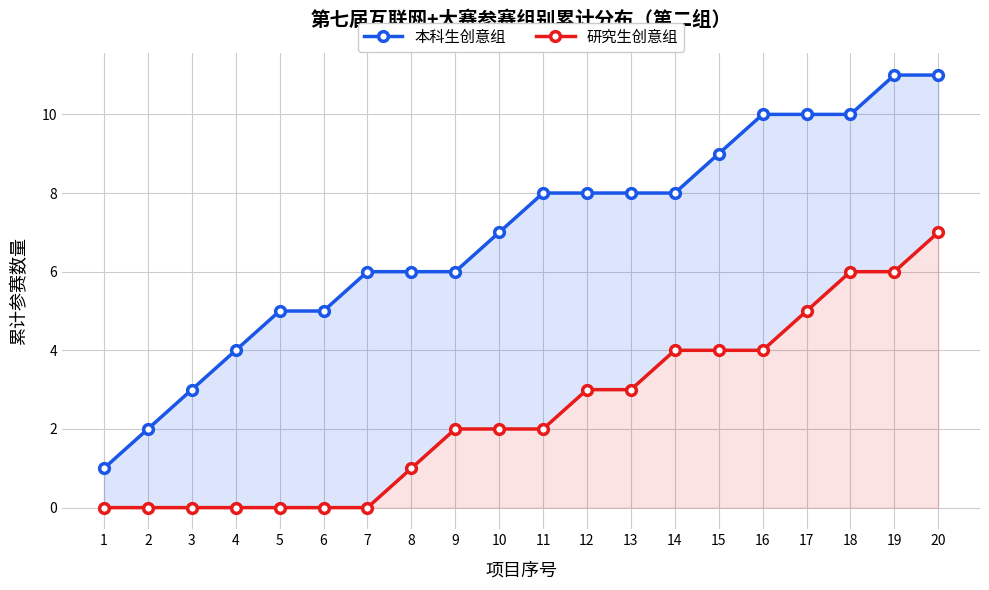

The value of 研究生创意组 at 18 is 3. True or false?

False